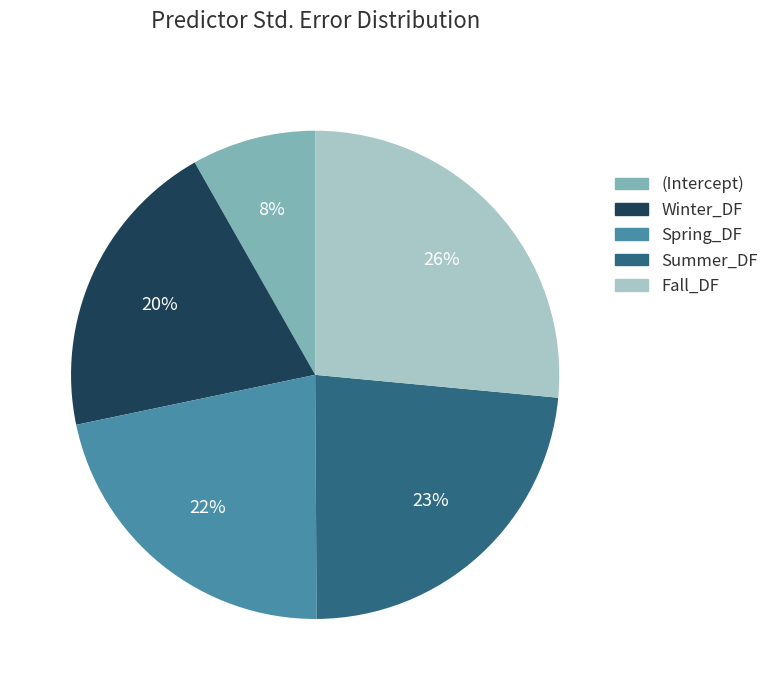

Is the sum of Fall_DF and Spring_DF greater than half?

No